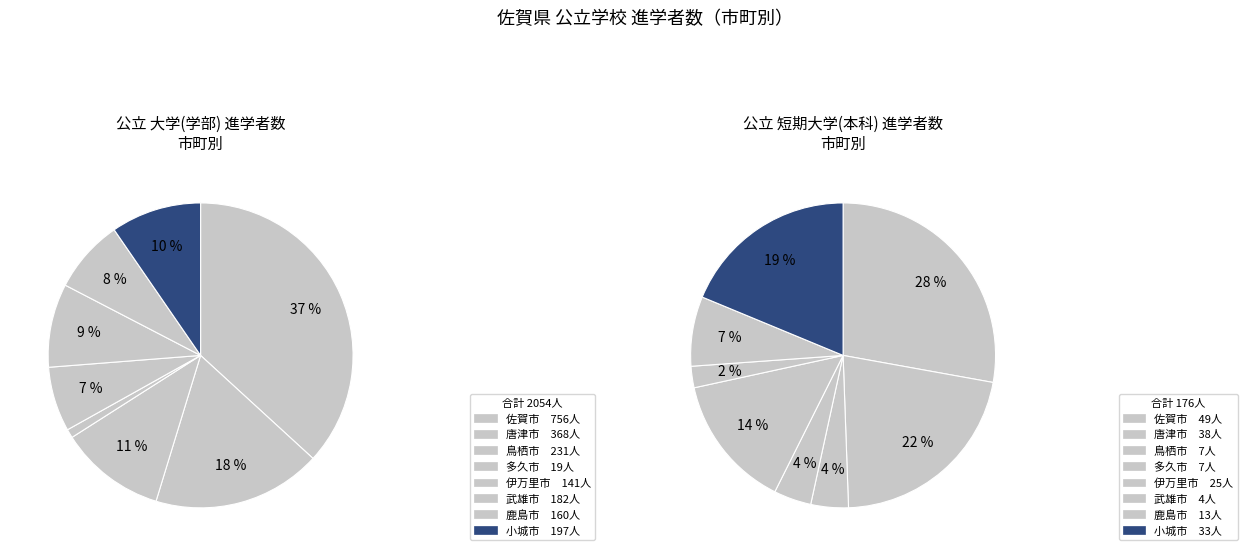

Which series has the widest spread of values?

大学(学部)